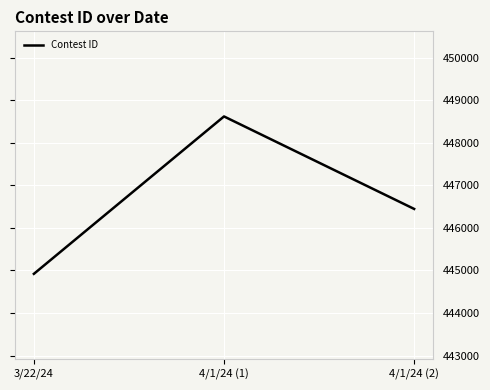

How many lines are shown in the chart?

1